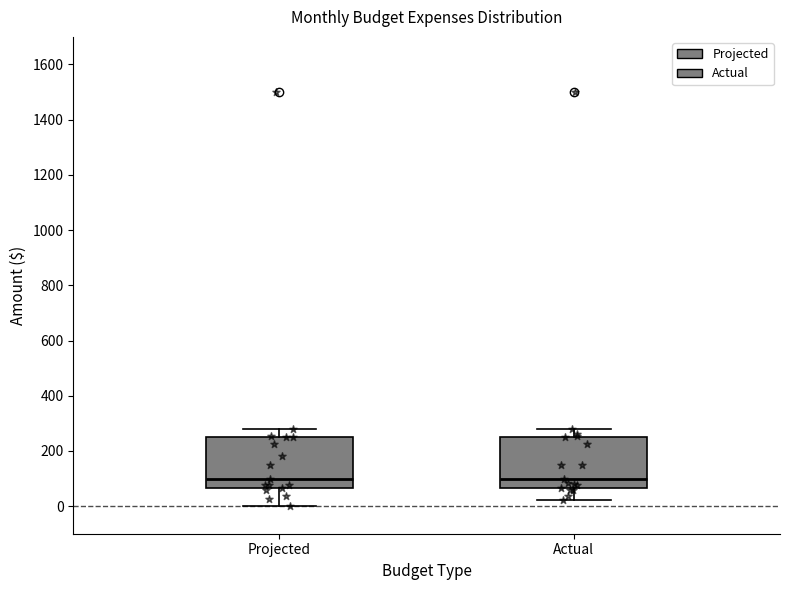

Reading left to right, transcribe this box plot: for each box, give where its median line is, the range the box spans, and where its two whiskers end, as read against the y-axis. The values are not printed on the chart, so give them approximately, as read against the axis.

Projected: median 100, box 60 to 260, whiskers 0 to 280
Actual: median 100, box 60 to 260, whiskers 20 to 280